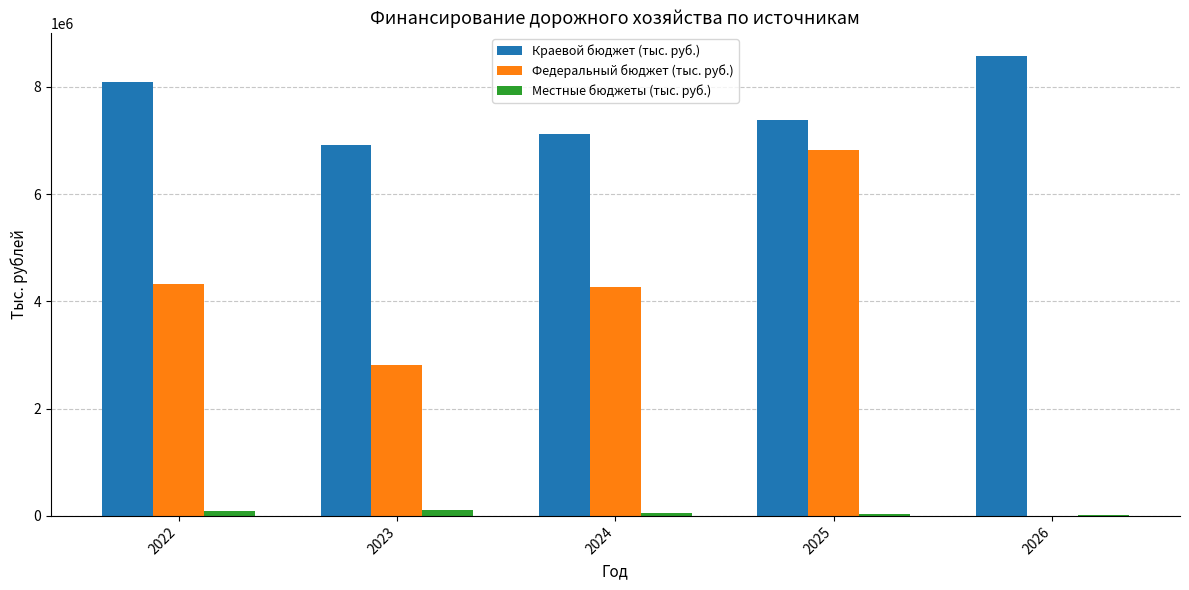

The value of Краевой бюджет (тыс. руб.) at 2026 is 1869885.1. True or false?

False